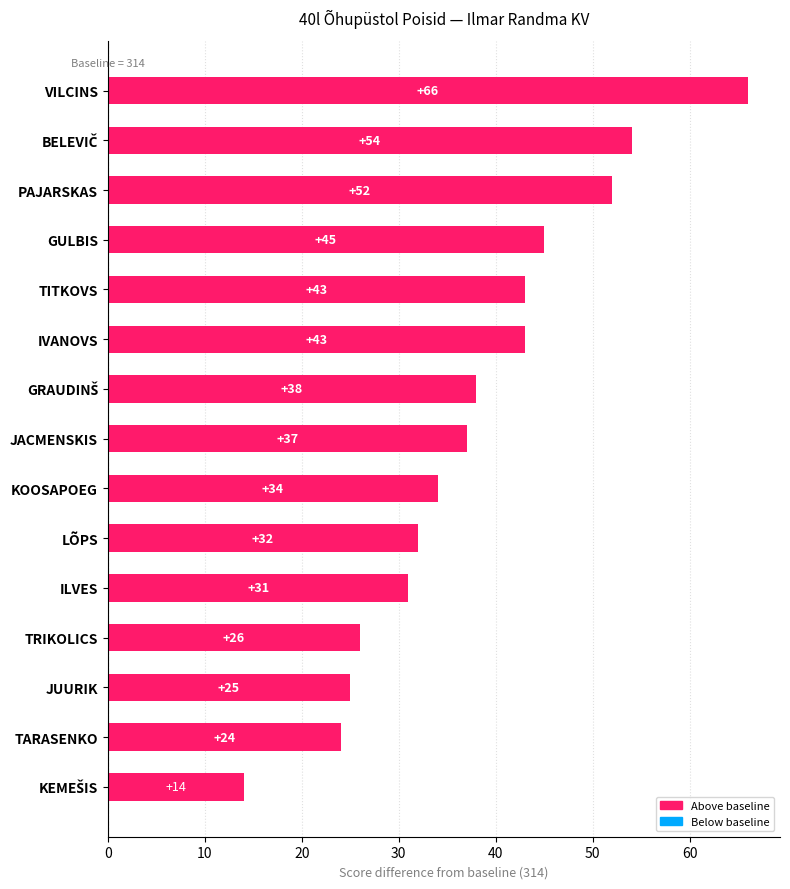

What is the average value?

38